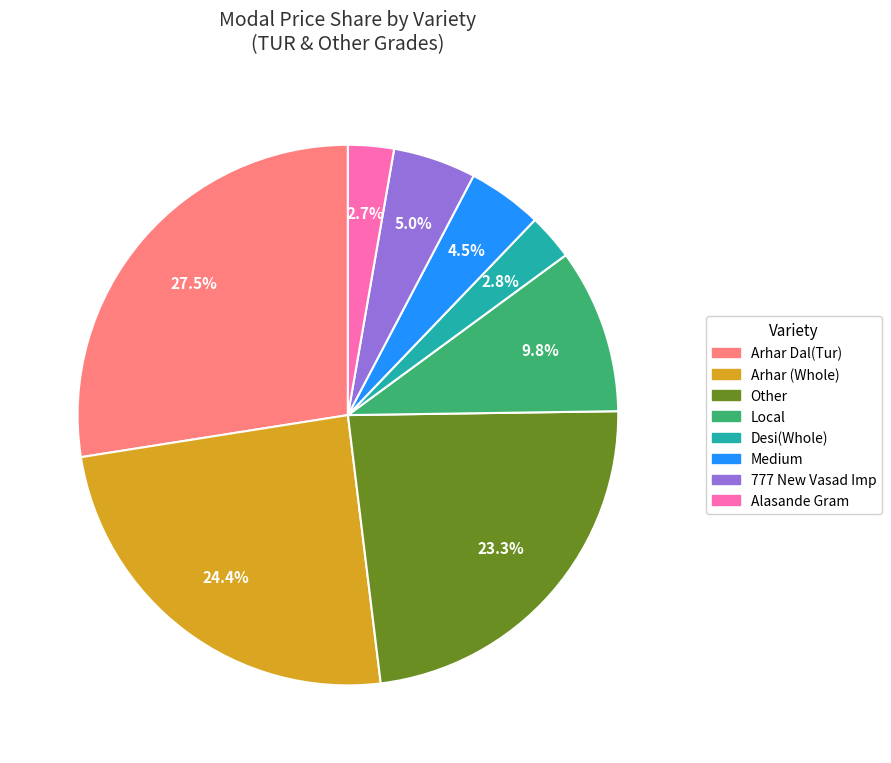

Is there any slice that represents more than half of the pie?

No